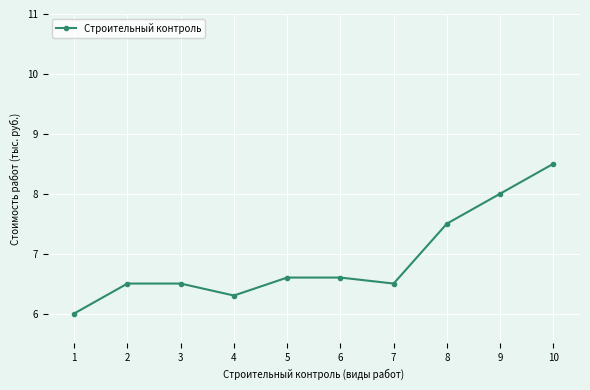

True or false: the data has more than 2 interior local peaks.

False